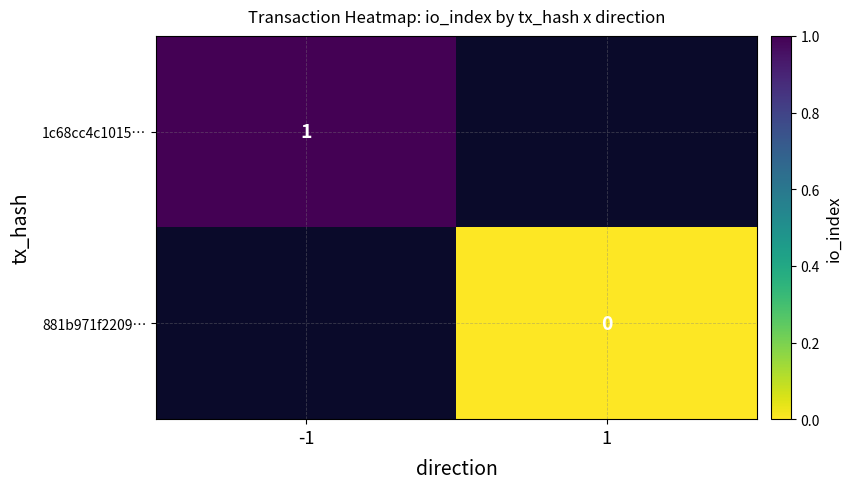

The 1c68cc4c1015… series shows 1 at -1. True or false?

True